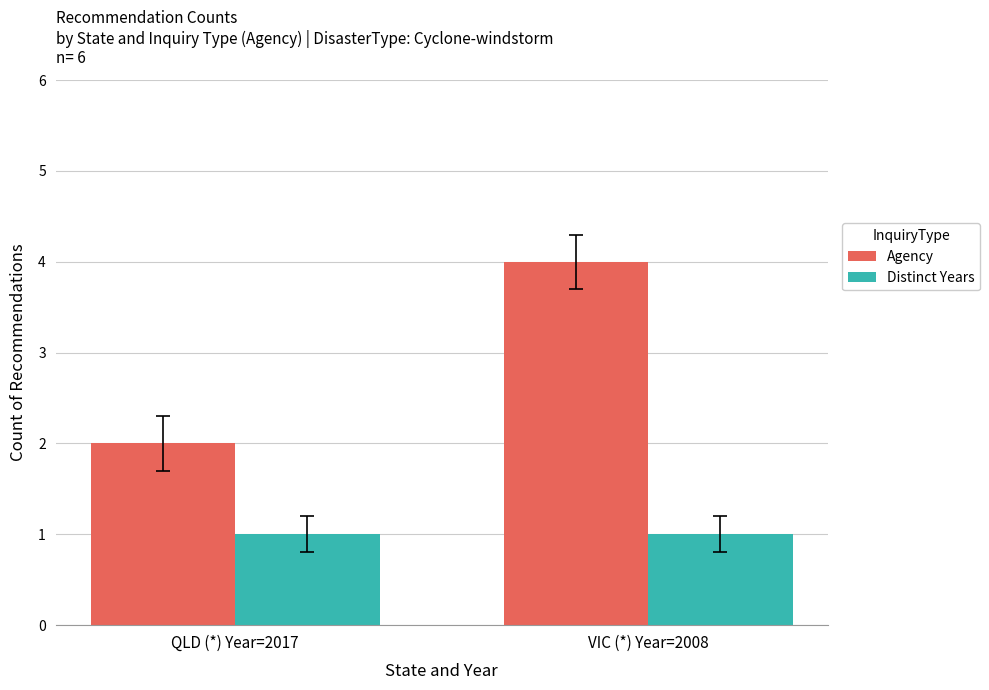

Which series has the largest total across all categories?

Agency